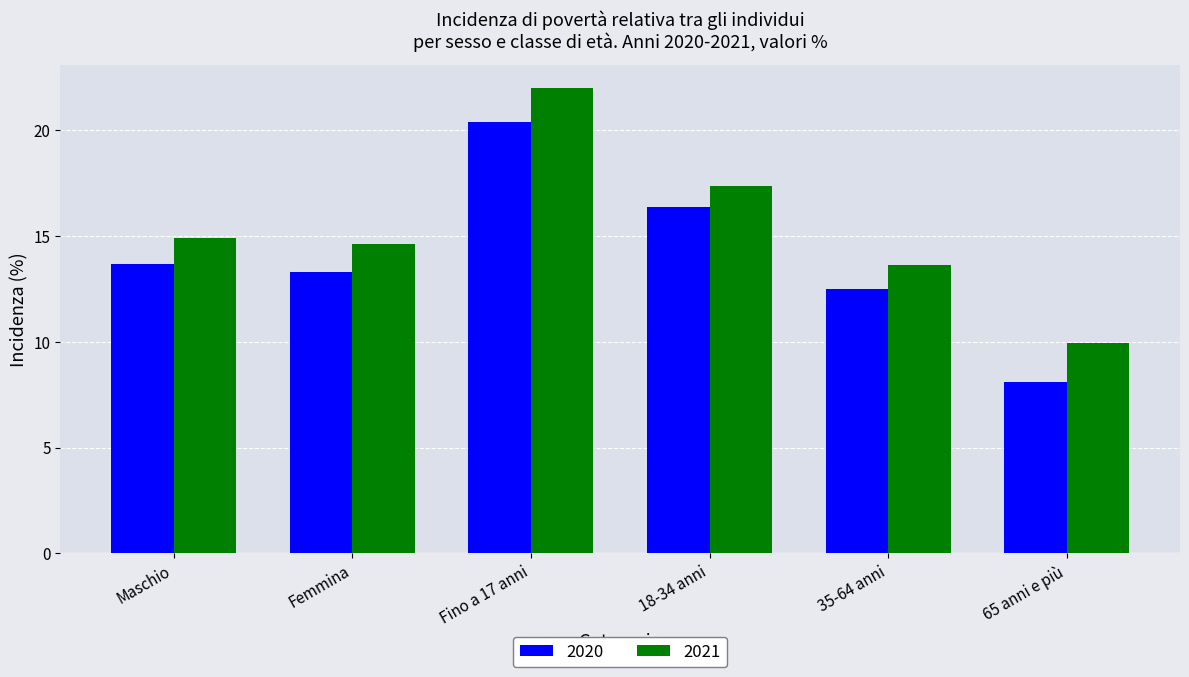

Does the chart contain stacked bars?

No